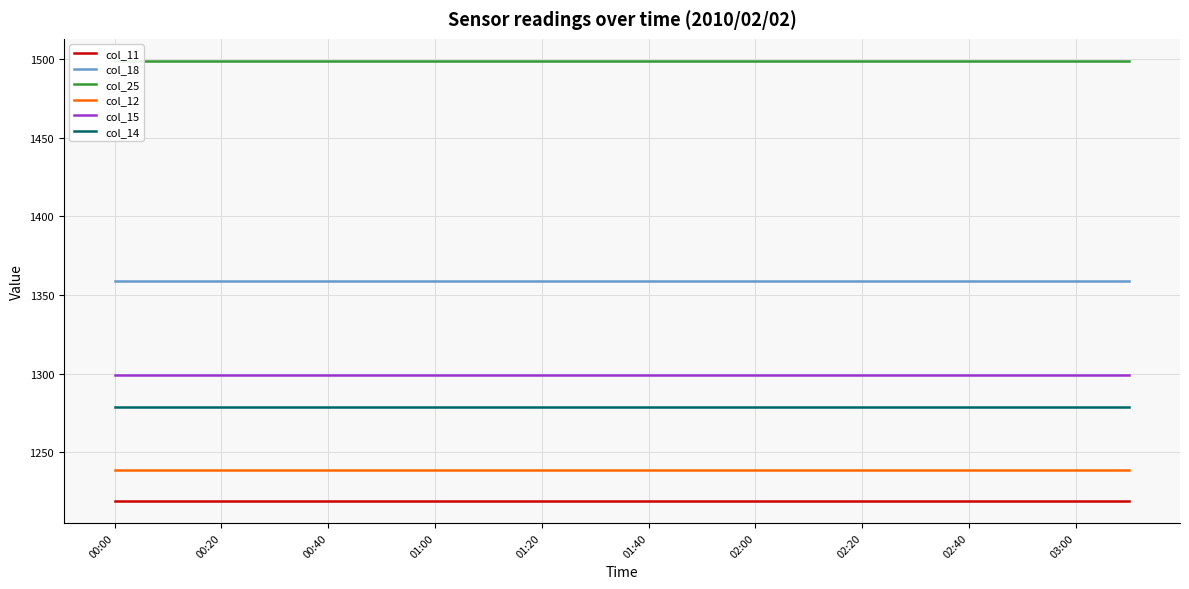

True or false: col_18 and col_11 cross at least once.

False